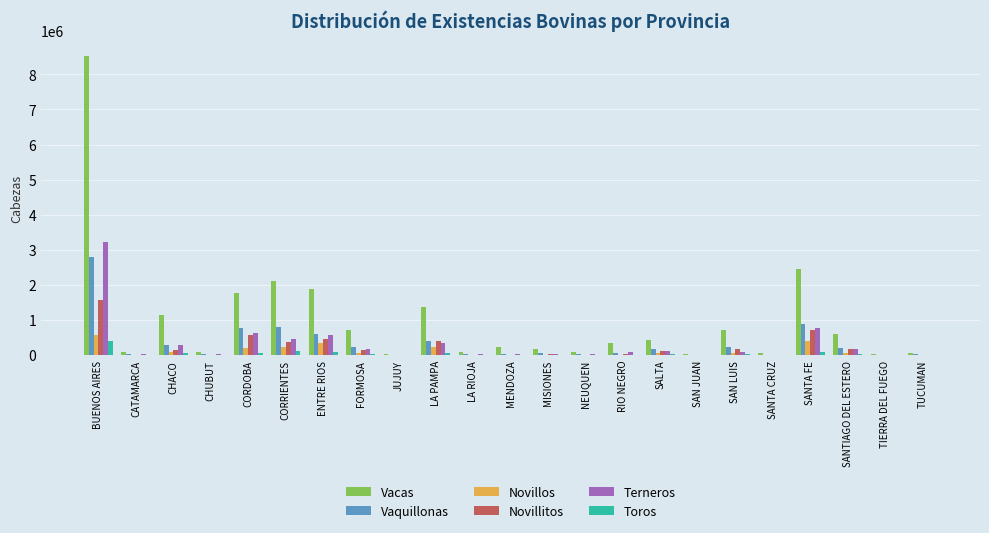

What is the maximum value shown in the chart?

8534988